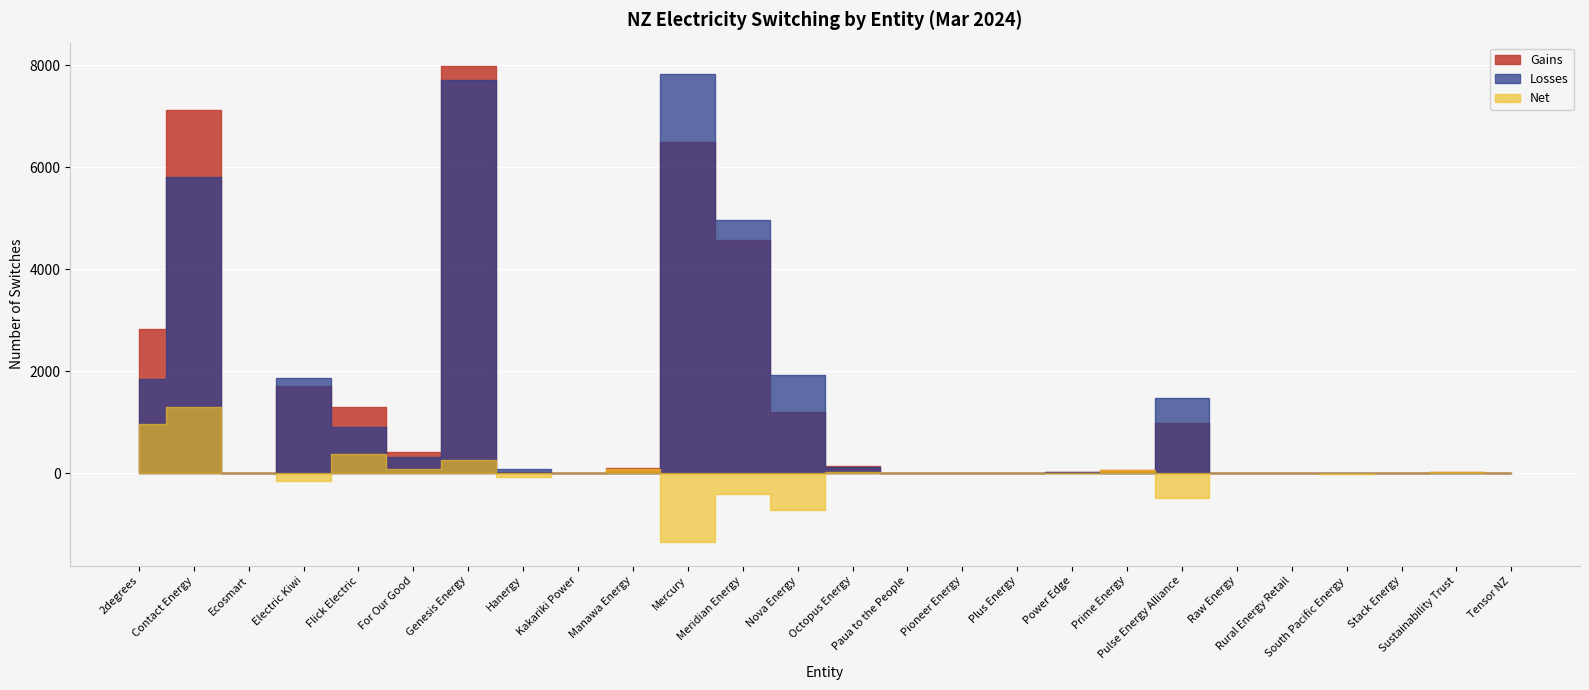

Reading right to left, transcribe all the data shown in this chart.

Gains: Tensor NZ=0	Sustainability Trust=28	Stack Energy=1	South Pacific Energy=0	Rural Energy Retail=13	Raw Energy=0	Pulse Energy Alliance=982	Prime Energy=71	Power Edge=24	Plus Energy=7	Pioneer Energy=0	Paua to the People=0	Octopus Energy=136	Nova Energy=1209	Meridian Energy=4561	Mercury=6484	Manawa Energy=97	Kakariki Power=3	Hanergy=21	Genesis Energy=7973	For Our Good=409	Flick Electric=1288	Electric Kiwi=1718	Ecosmart=0	Contact Energy=7112	2degrees=2820
Losses: Tensor NZ=1	Sustainability Trust=12	Stack Energy=1	South Pacific Energy=8	Rural Energy Retail=0	Raw Energy=1	Pulse Energy Alliance=1469	Prime Energy=3	Power Edge=25	Plus Energy=4	Pioneer Energy=4	Paua to the People=4	Octopus Energy=116	Nova Energy=1931	Meridian Energy=4964	Mercury=7831	Manawa Energy=11	Kakariki Power=1	Hanergy=91	Genesis Energy=7713	For Our Good=324	Flick Electric=910	Electric Kiwi=1870	Ecosmart=1	Contact Energy=5809	2degrees=1853
Net: Tensor NZ=-1	Sustainability Trust=16	Stack Energy=0	South Pacific Energy=-8	Rural Energy Retail=13	Raw Energy=-1	Pulse Energy Alliance=-487	Prime Energy=68	Power Edge=-1	Plus Energy=3	Pioneer Energy=-4	Paua to the People=-4	Octopus Energy=20	Nova Energy=-722	Meridian Energy=-403	Mercury=-1347	Manawa Energy=86	Kakariki Power=2	Hanergy=-70	Genesis Energy=260	For Our Good=85	Flick Electric=378	Electric Kiwi=-152	Ecosmart=-1	Contact Energy=1303	2degrees=967